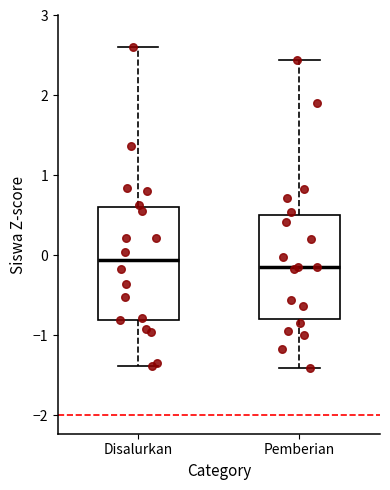

Comparing the boxes themselves (not the whiskers), which one is the tallest?

Disalurkan